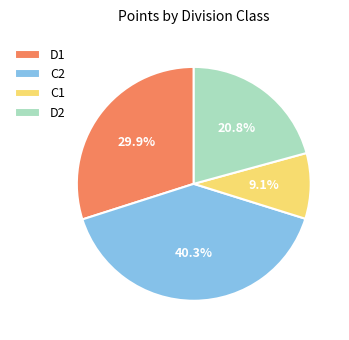

What is the smallest slice in the pie chart?

C1